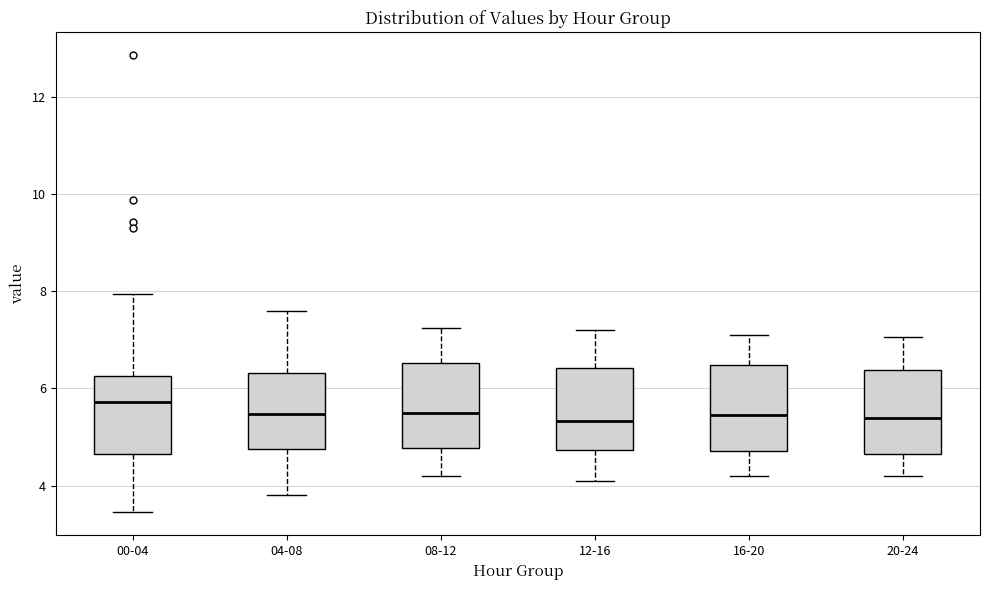

Which box's median line is the highest?

00-04